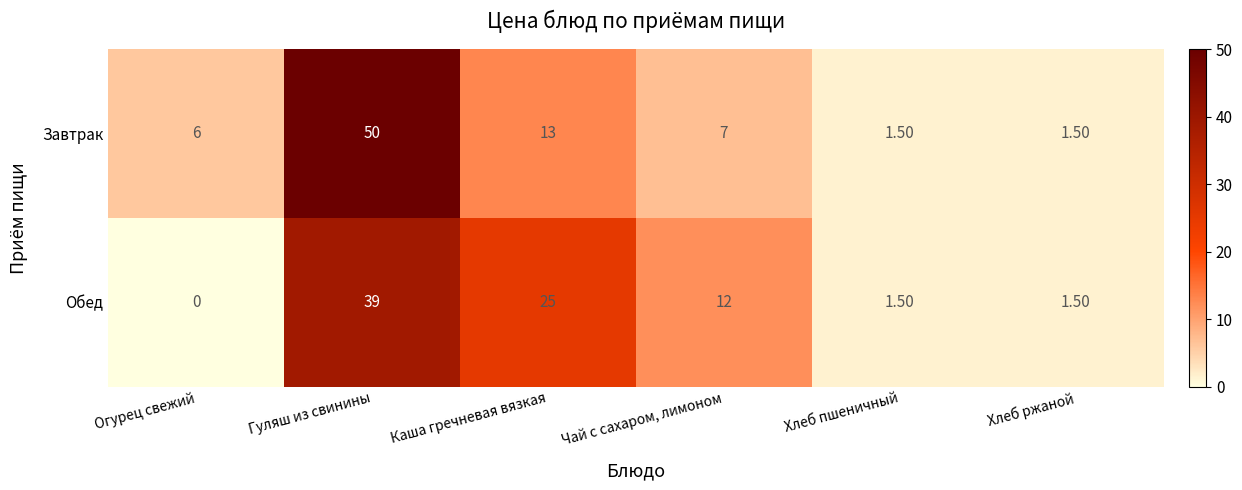

Which series has the largest range (max minus min)?

Завтрак